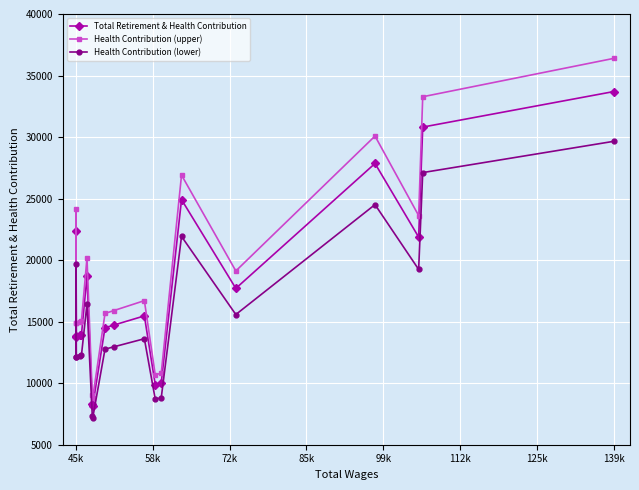

What is the average value of the Health Contribution (lower) series?

15486.5